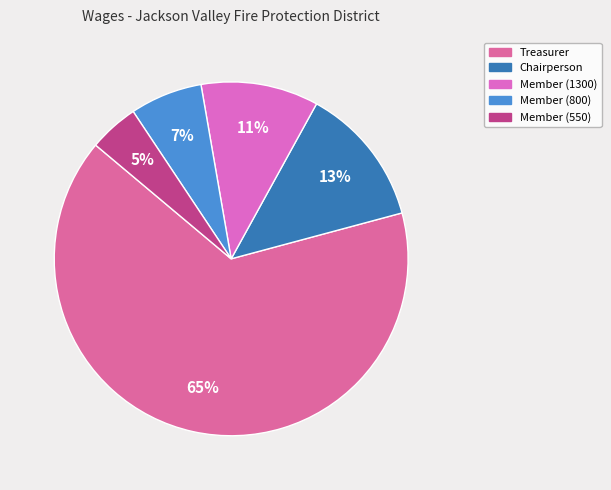

What is the majority slice?

Treasurer